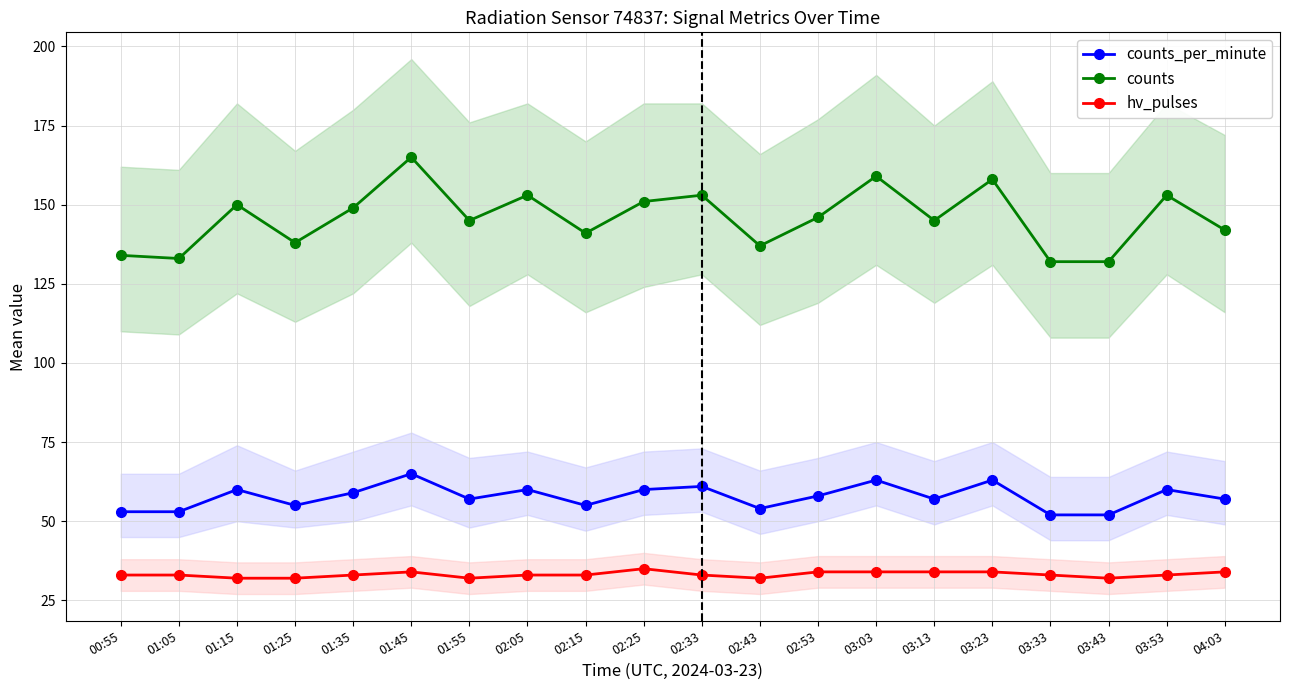

Reading right to left, extract all data points from this chart.

counts_per_minute: 04:03=57	03:53=60	03:43=52	03:33=52	03:23=63	03:13=57	03:03=63	02:53=58	02:43=54	02:33=61	02:25=60	02:15=55	02:05=60	01:55=57	01:45=65	01:35=59	01:25=55	01:15=60	01:05=53	00:55=53
counts: 04:03=142	03:53=153	03:43=132	03:33=132	03:23=158	03:13=145	03:03=159	02:53=146	02:43=137	02:33=153	02:25=151	02:15=141	02:05=153	01:55=145	01:45=165	01:35=149	01:25=138	01:15=150	01:05=133	00:55=134
hv_pulses: 04:03=34	03:53=33	03:43=32	03:33=33	03:23=34	03:13=34	03:03=34	02:53=34	02:43=32	02:33=33	02:25=35	02:15=33	02:05=33	01:55=32	01:45=34	01:35=33	01:25=32	01:15=32	01:05=33	00:55=33